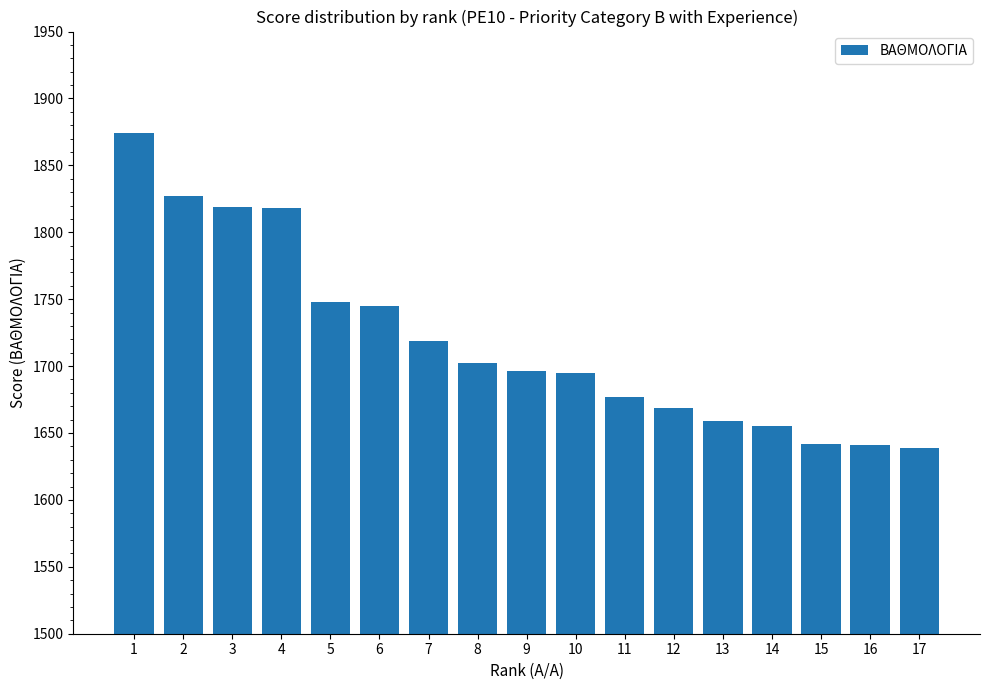

What is the sum of all values?

29225